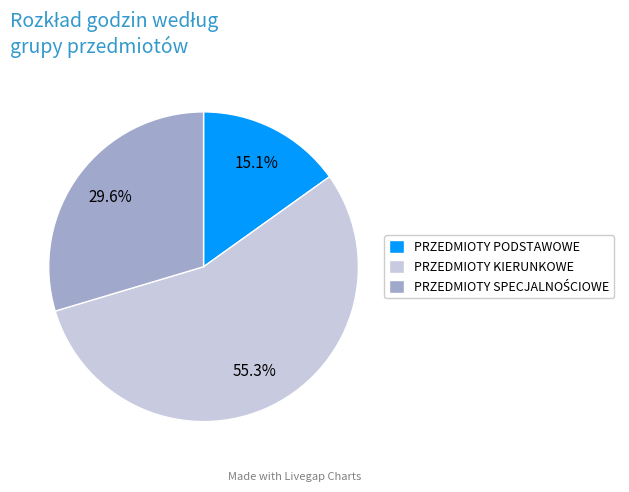

How much of the chart is everything except PRZEDMIOTY KIERUNKOWE?

44.7%